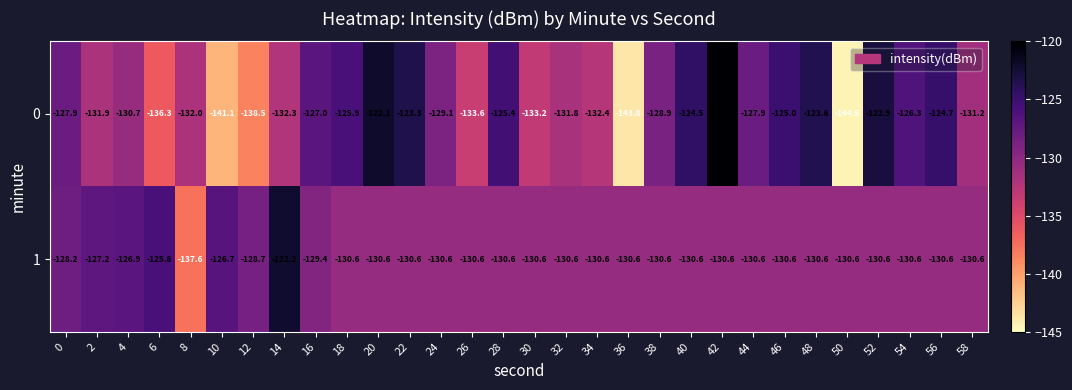

How many data points in 1 are less than -130?

22